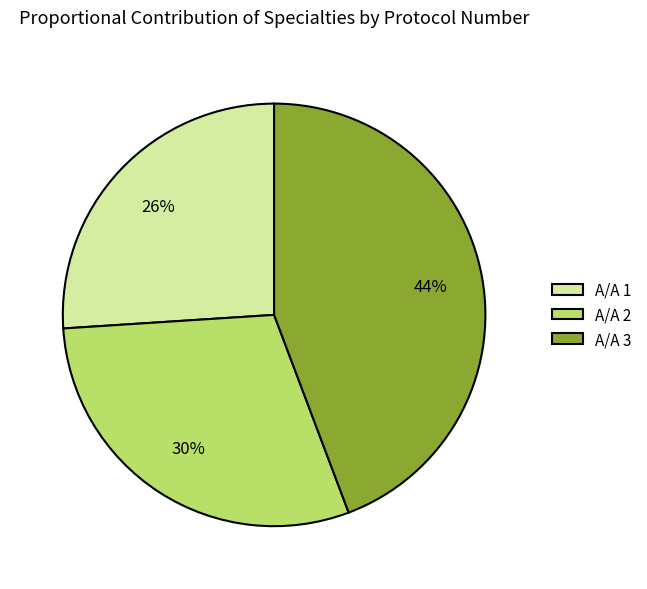

What percentage is the Α/Α 2 slice, to the nearest percent?

30%